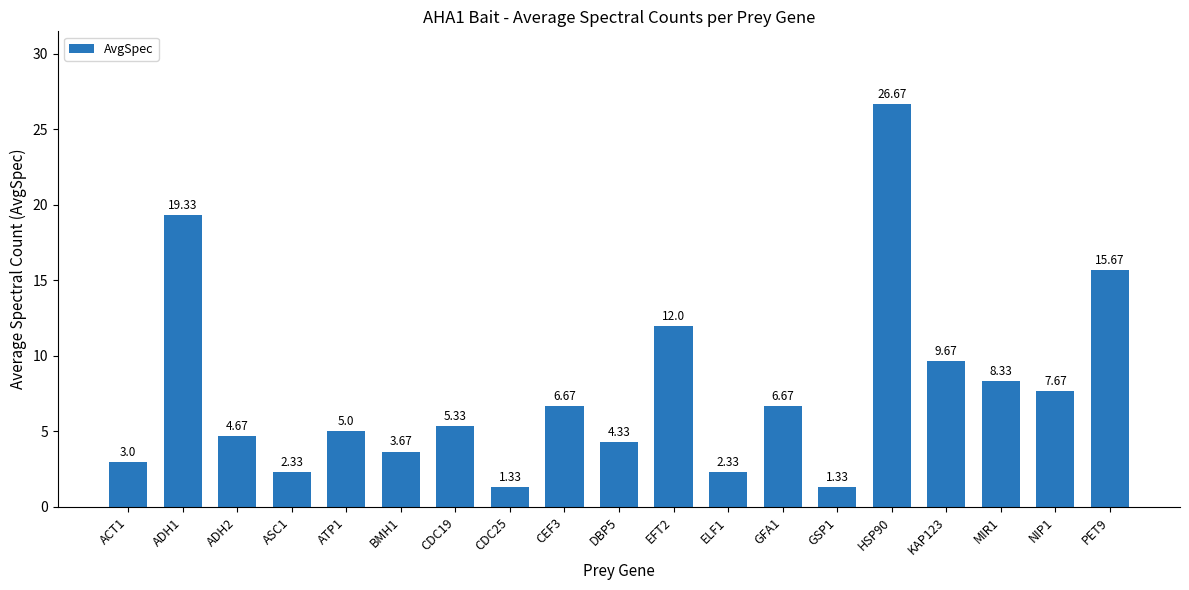

What is the label of the 2nd bar from the right?

NIP1